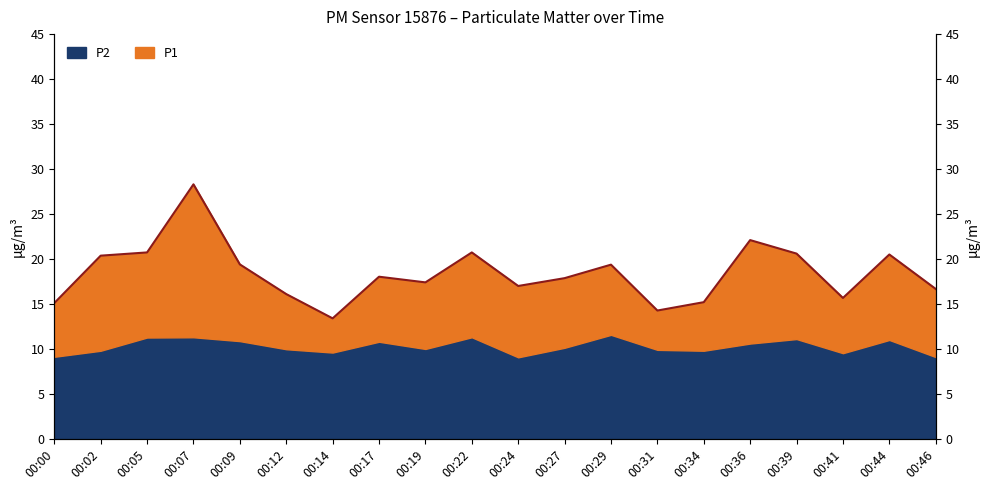

Rank the categories by value from lowest to highest.

00:14, 00:31, 00:00, 00:34, 00:41, 00:12, 00:46, 00:24, 00:19, 00:27, 00:17, 00:29, 00:09, 00:02, 00:44, 00:39, 00:05, 00:22, 00:36, 00:07